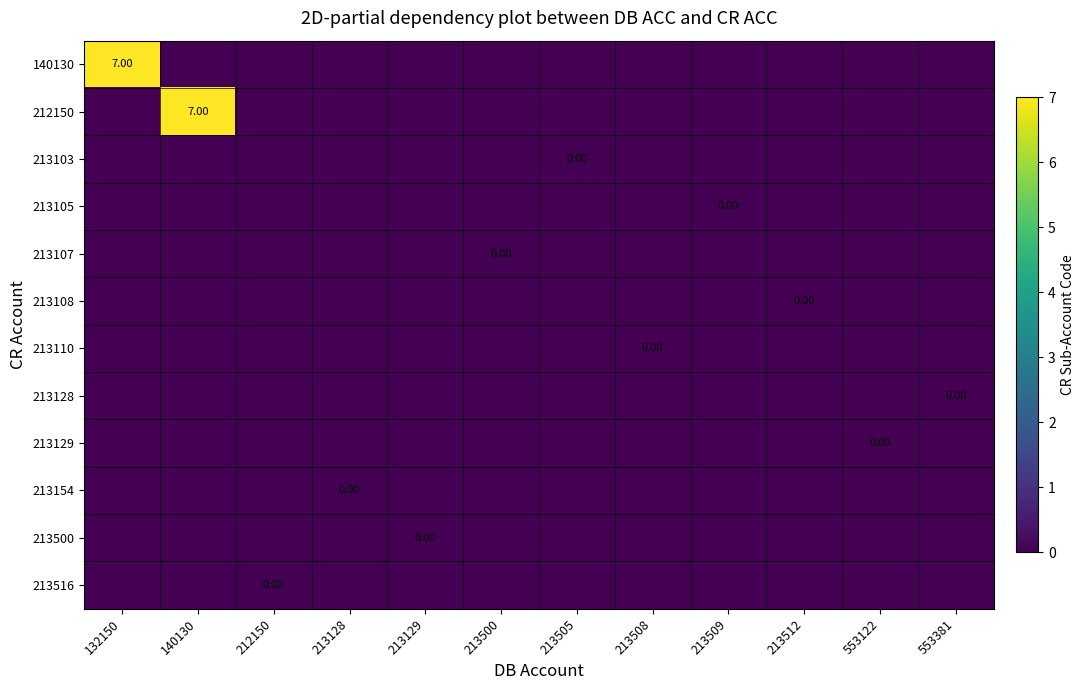

At which category is the sum across all series the highest?

132150